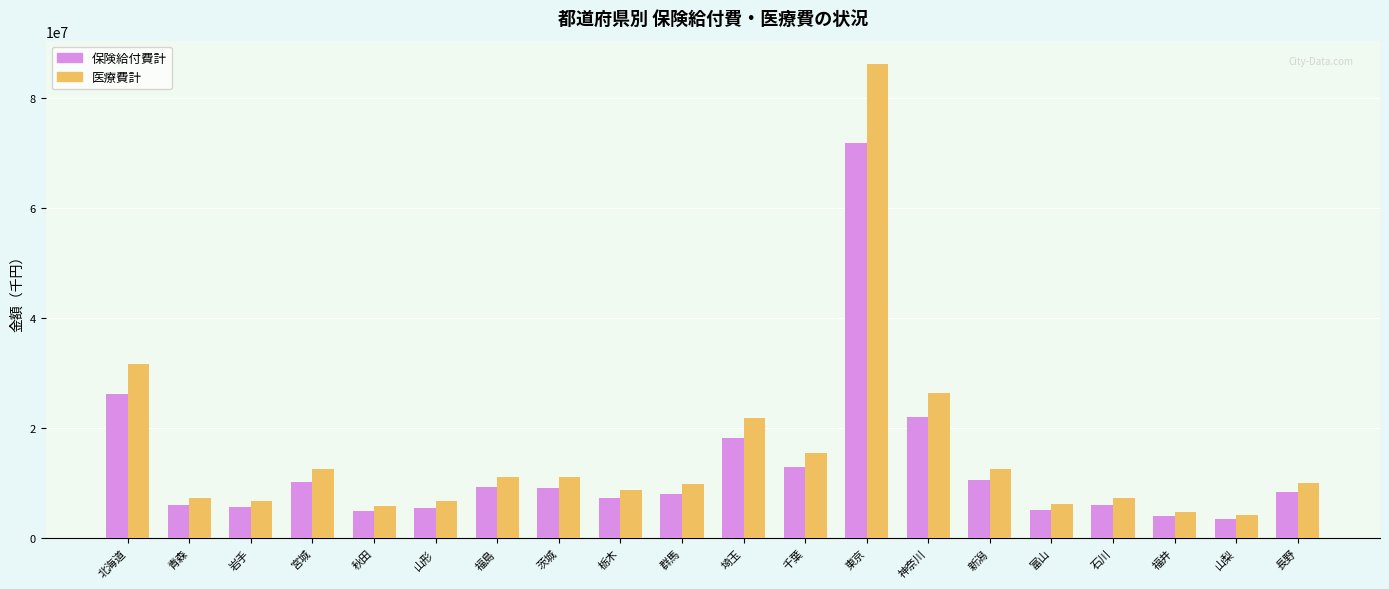

Which series has the widest spread of values?

医療費計